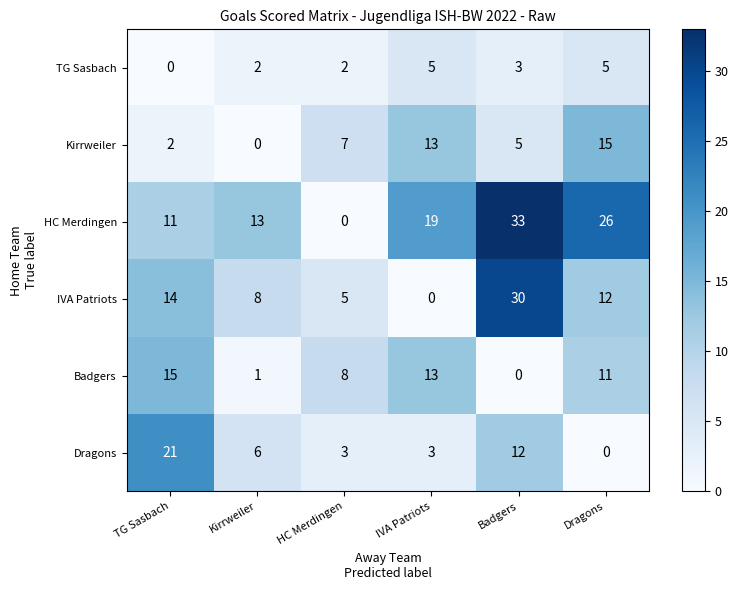

Read the HC Merdingen value at Dragons, to the nearest 5.

25